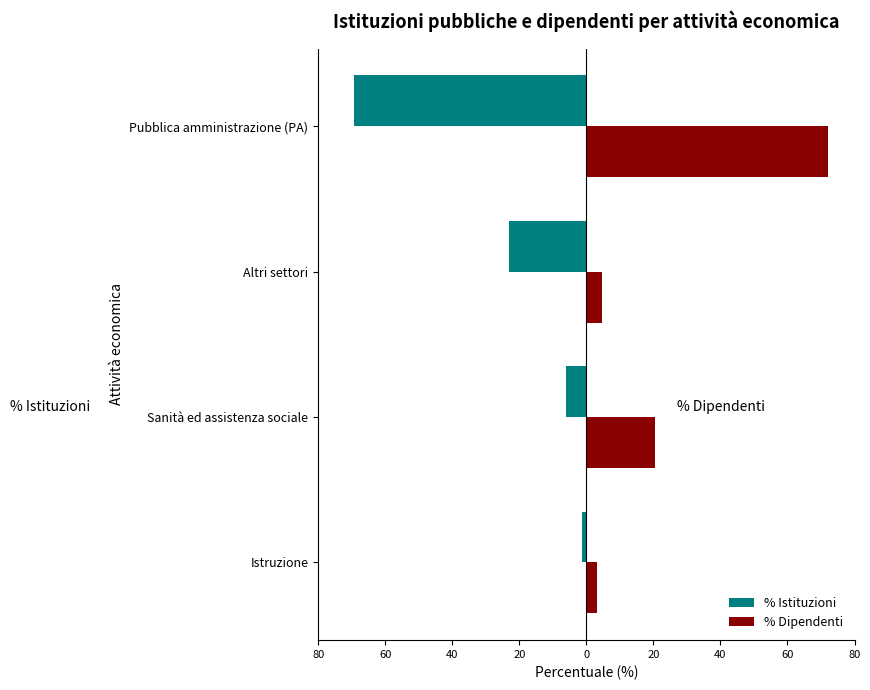

What are all the series names shown in the legend?

% Istituzioni, % Dipendenti